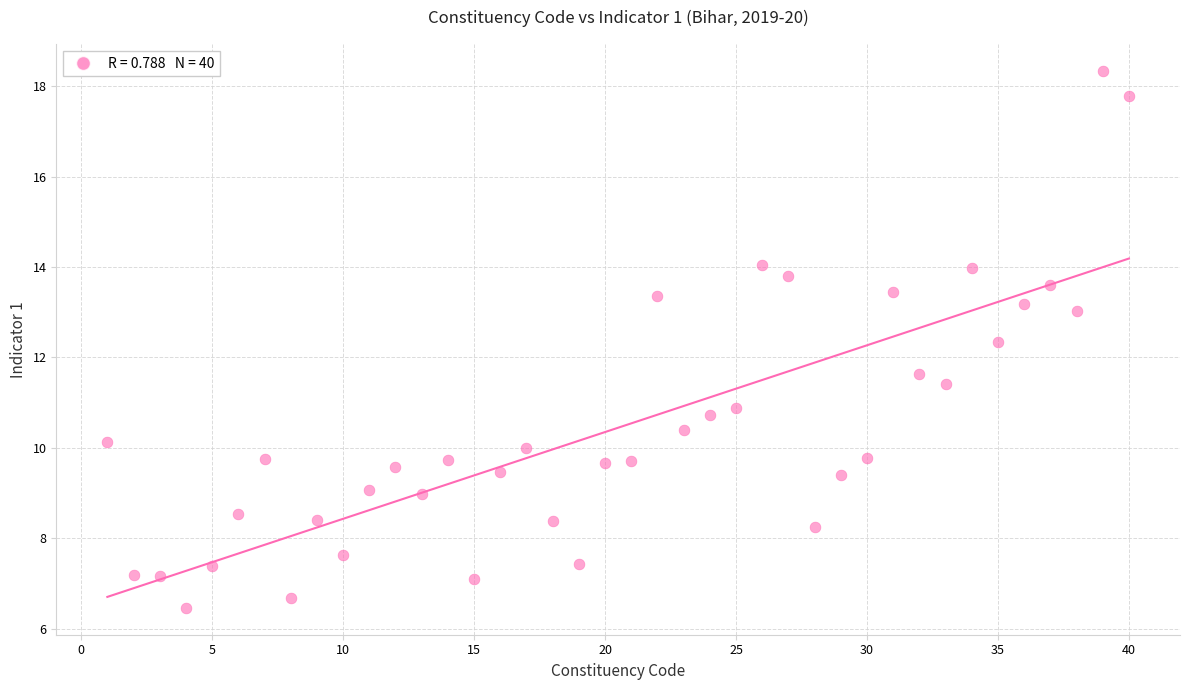

What is the range of Y values (max minus min)?

11.9